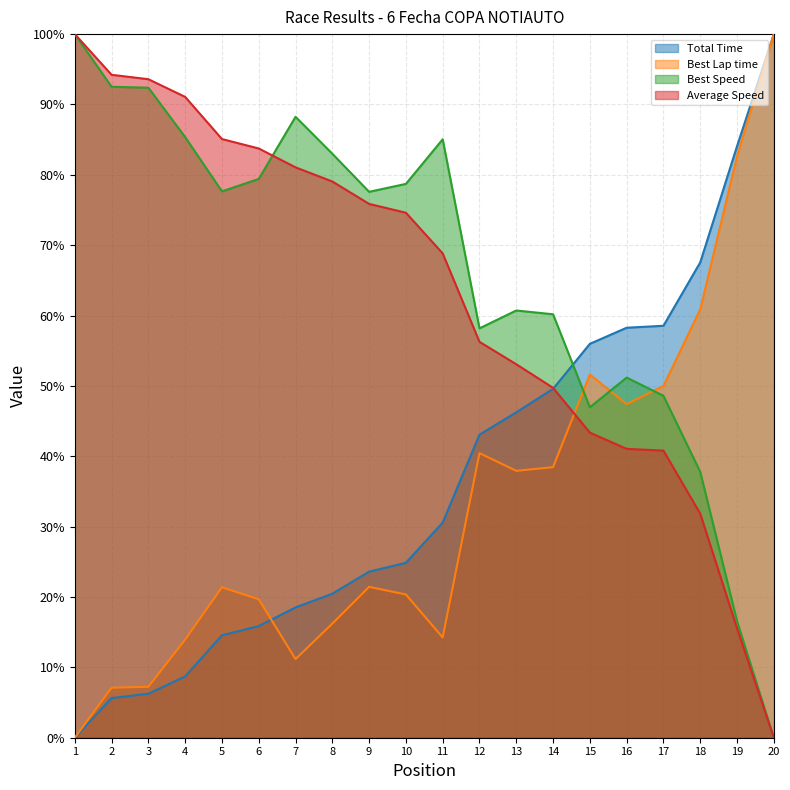

Which label corresponds to the smallest value in the chart?

1